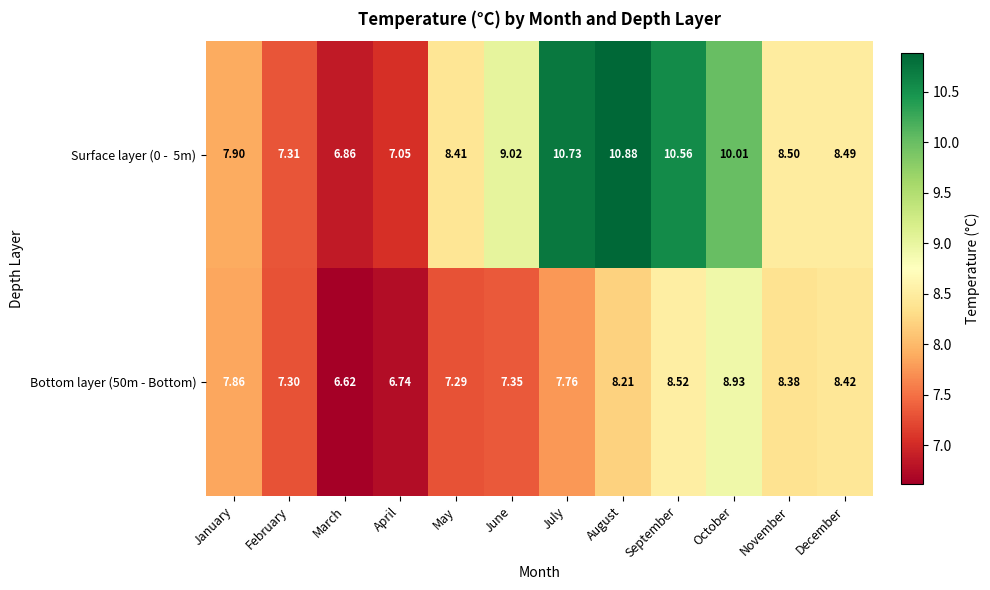

Where does the Bottom layer (50m - Bottom) series first go above 7?

January